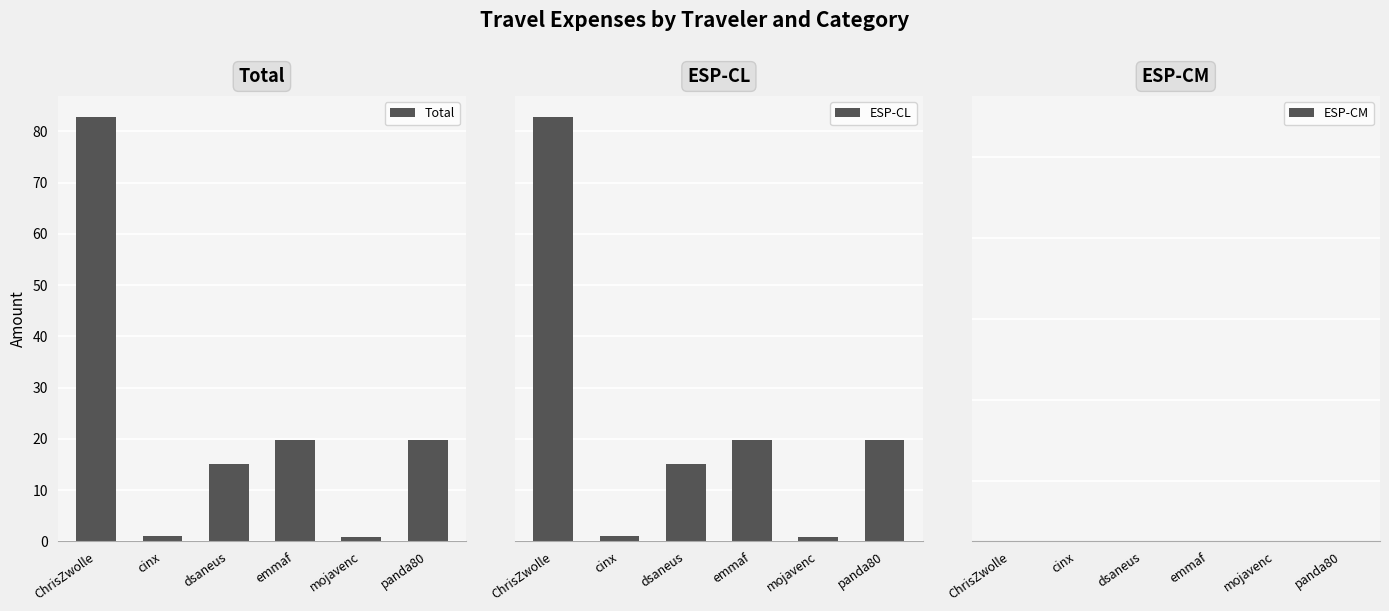

The ESP-CL series shows 3.4 at dsaneus. True or false?

False